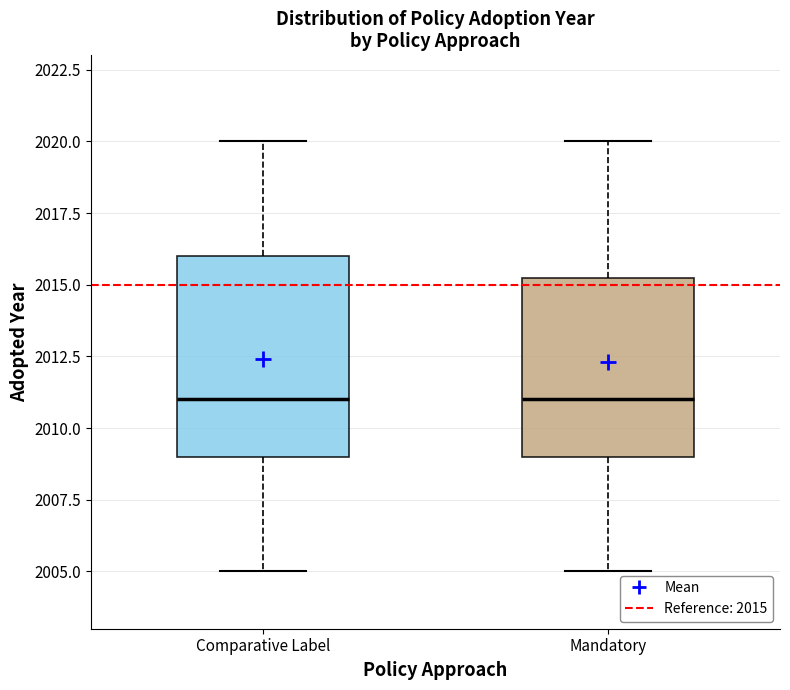

Which box is the tallest, from its lower edge to its upper edge?

Comparative Label